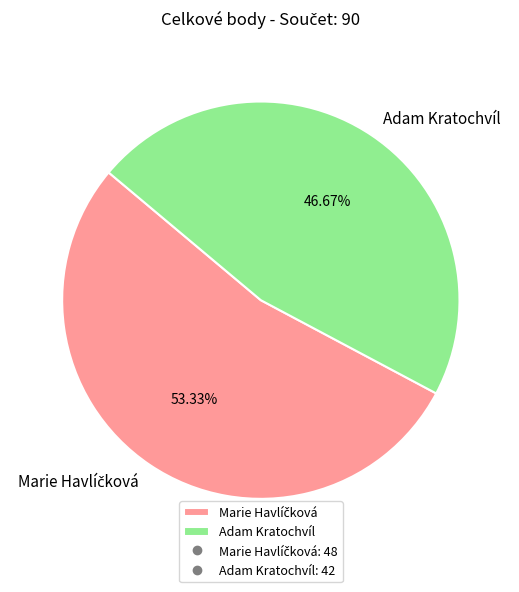

Which slice is the smallest?

Adam Kratochvíl